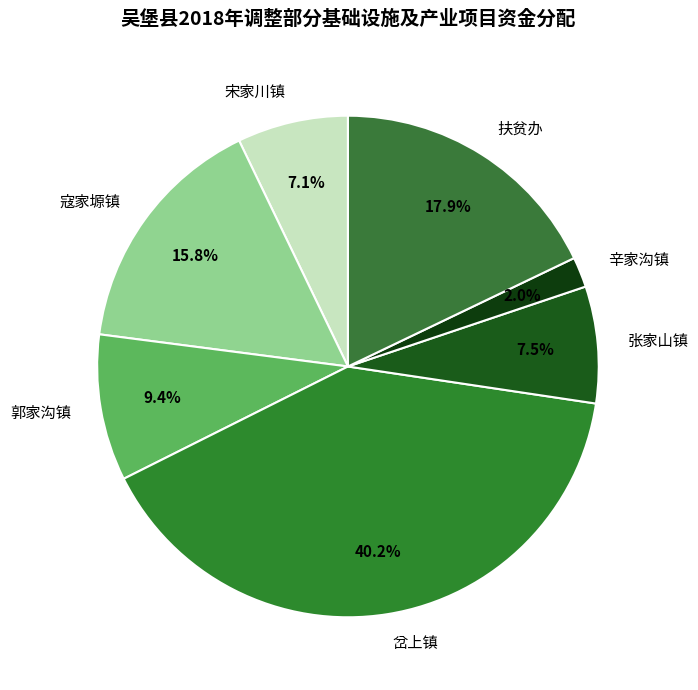

What portion of the pie excludes 辛家沟镇?

98.0%